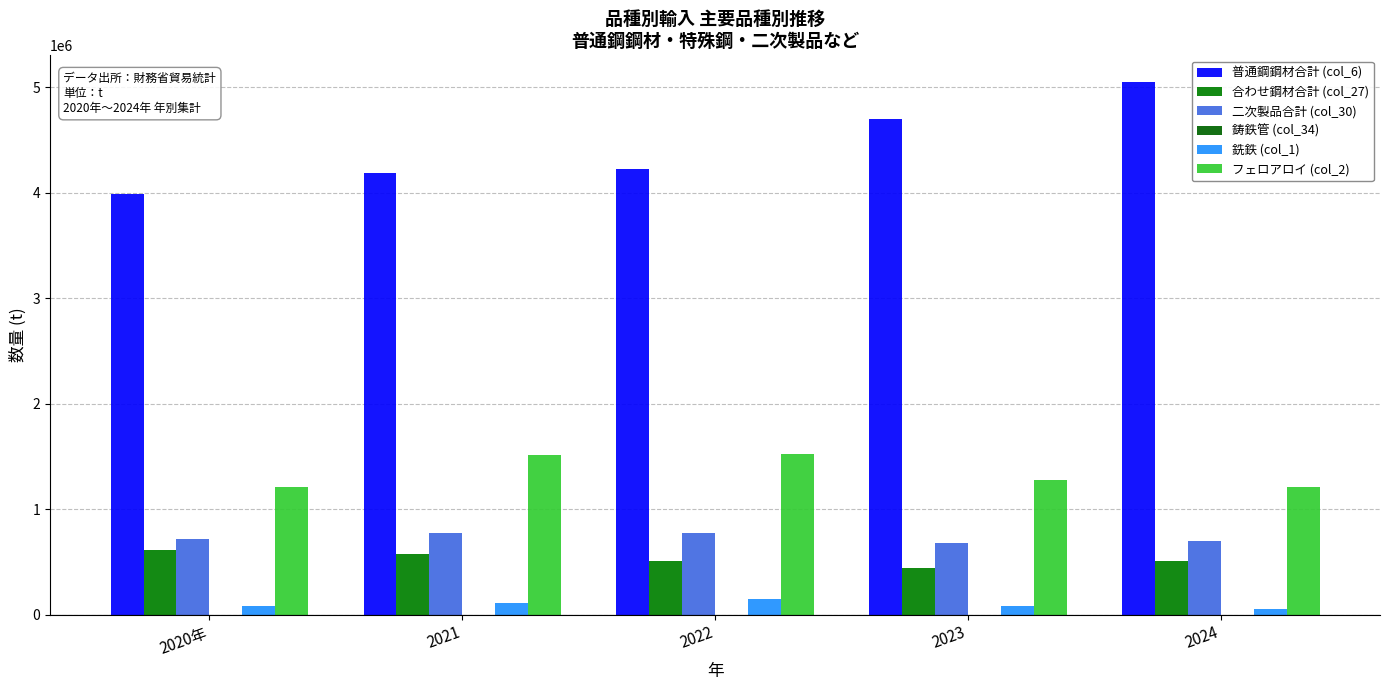

Which category has the highest value in the 合わせ鋼材合計 (col_27) series?

2020年